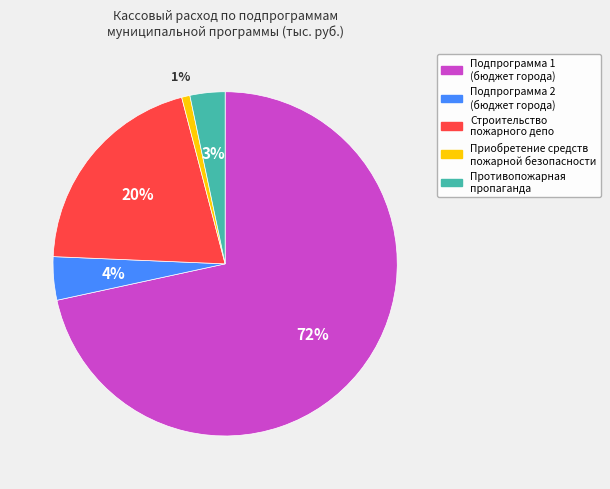

Is there a majority slice in this chart?

Yes